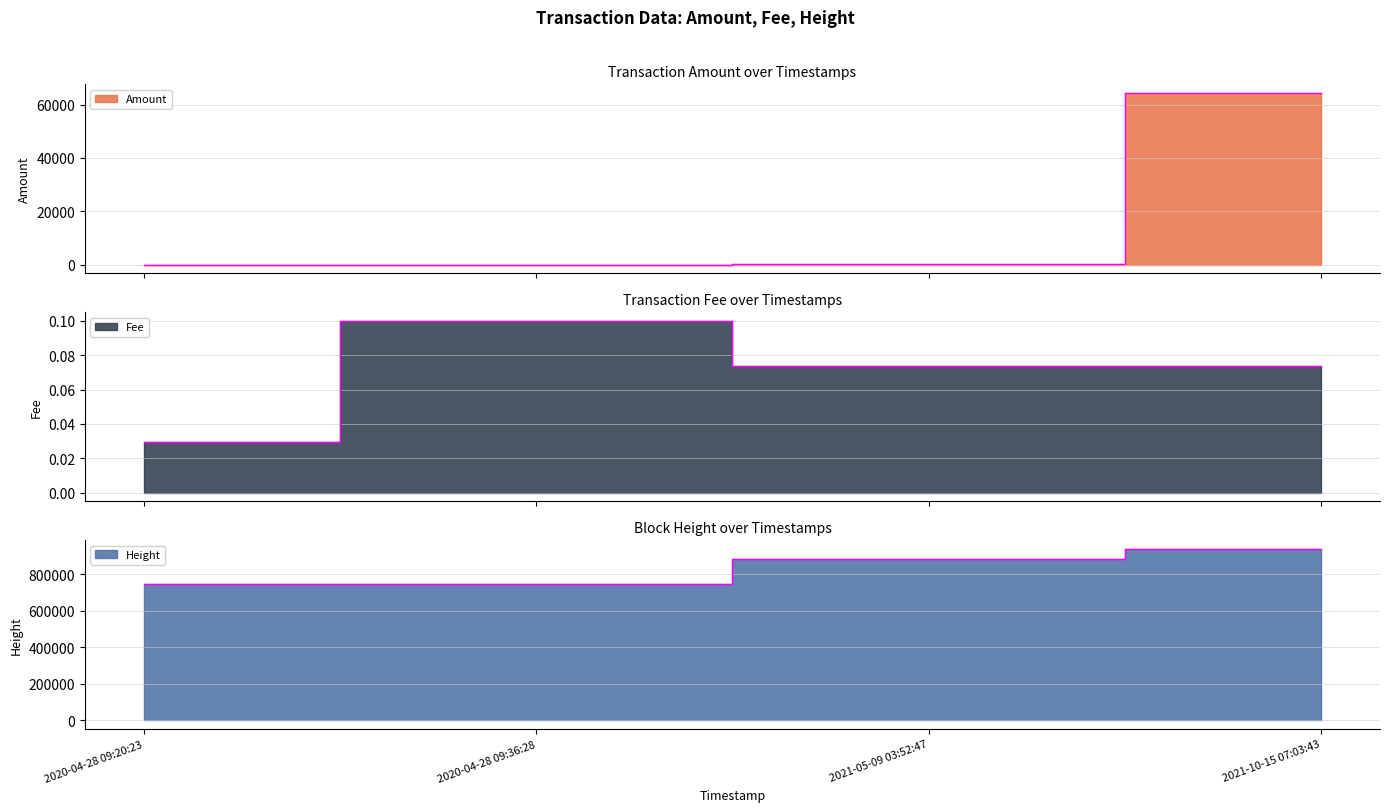

Which category has the highest value in the Fee series?

2020-04-28 09:36:28